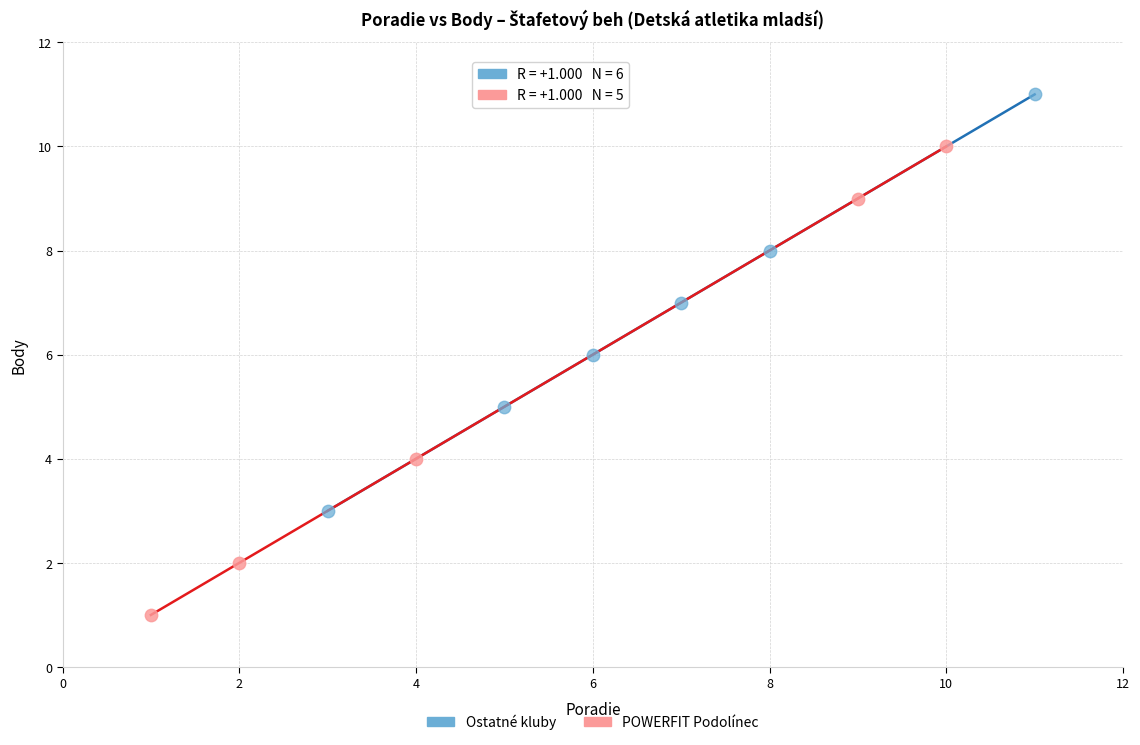

Which series contains the lowest Y value?

POWERFIT Podolínec